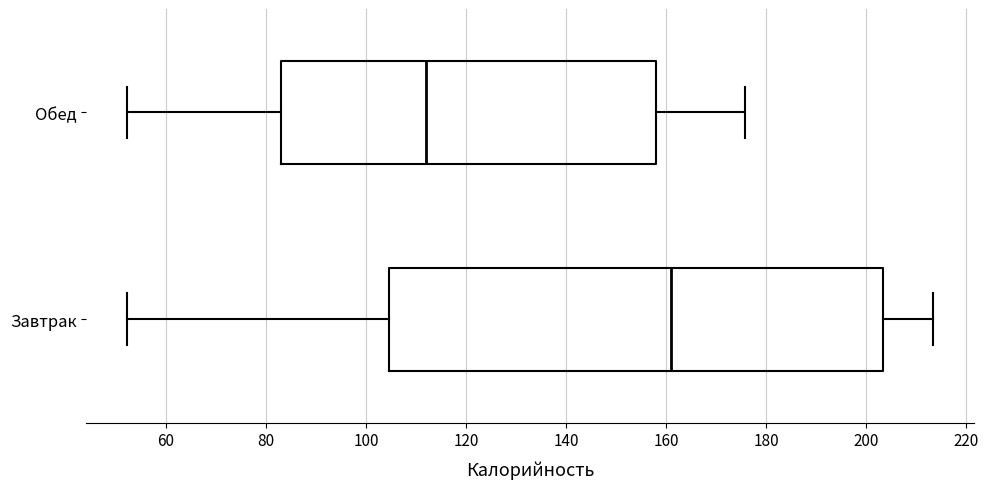

Reading bottom to top, transcribe this box plot: for each box, give where its median line is, the range the box spans, and where its two whiskers end, as read against the x-axis. The values are not printed on the chart, so give them approximately, as read against the axis.

Завтрак: median 162, box 104 to 204, whiskers 52 to 214
Обед: median 112, box 84 to 158, whiskers 52 to 176